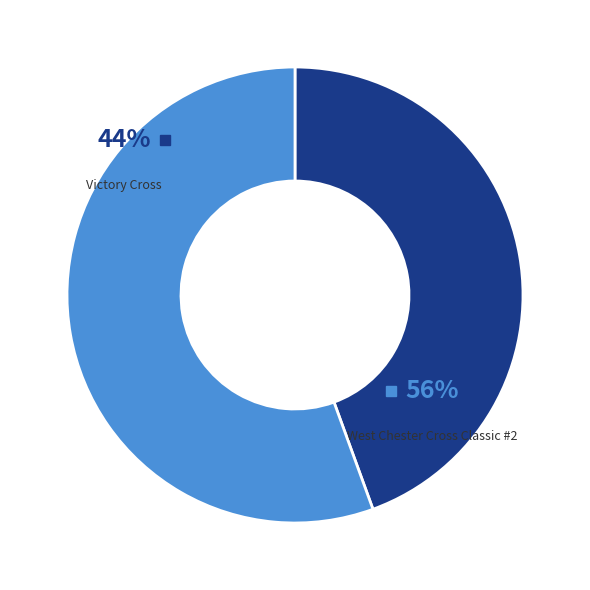

Between Victory Cross and West Chester Cross Classic #2, which is larger?

West Chester Cross Classic #2